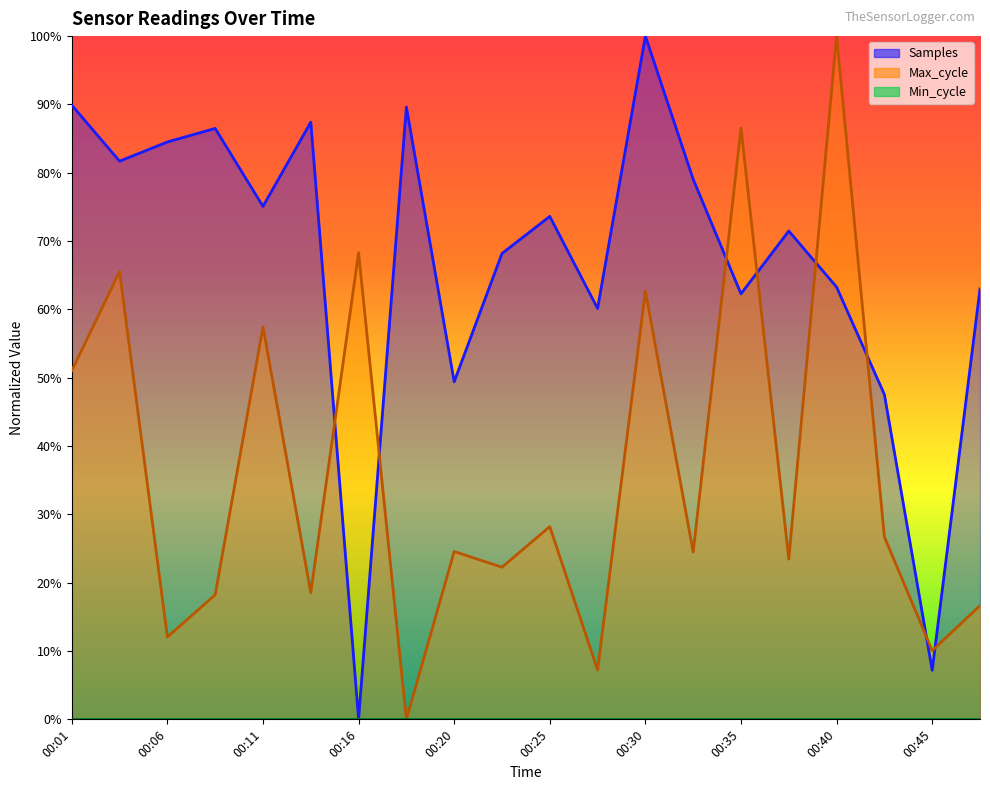

What is the average value of the Samples series?

0.7